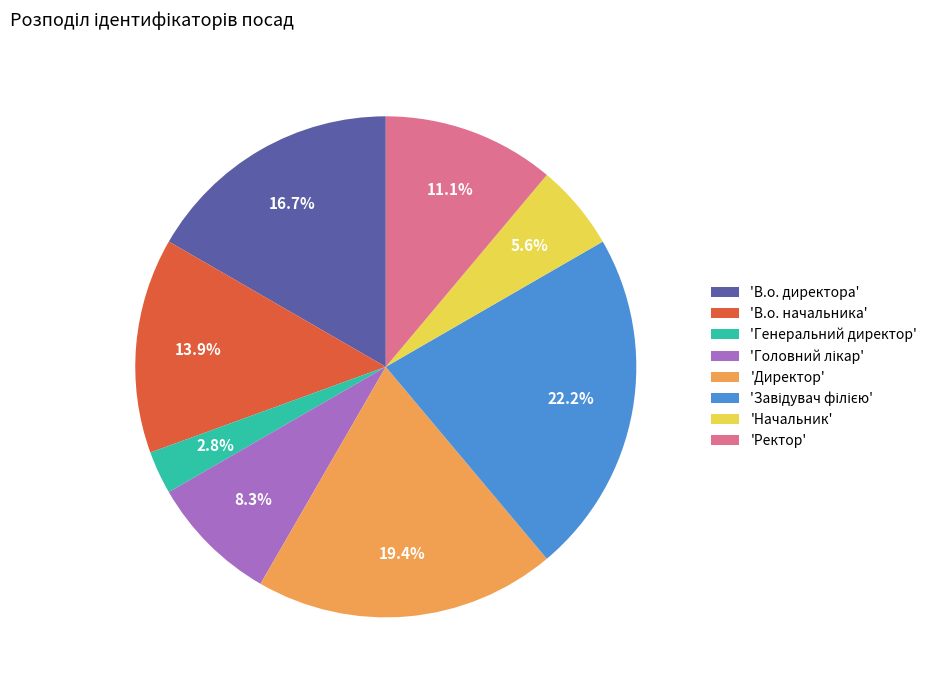

Combined, what portion of the pie is 'Ректор' and 'В.о. начальника'?

25.0%